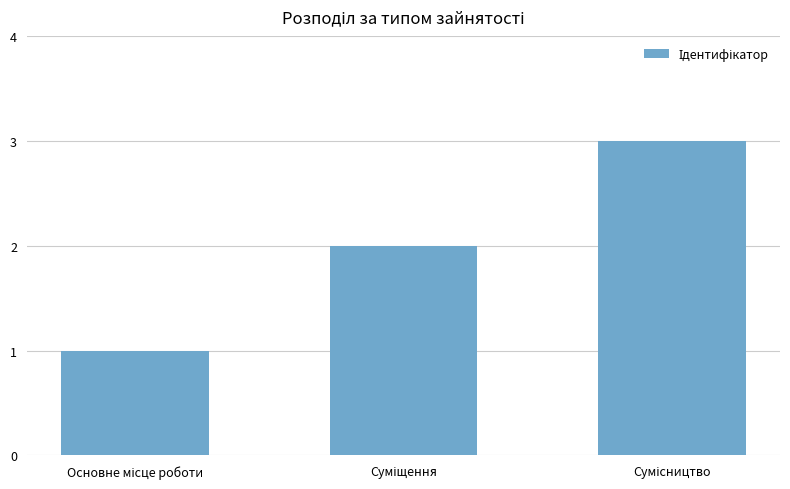

What is the greatest value displayed?

3